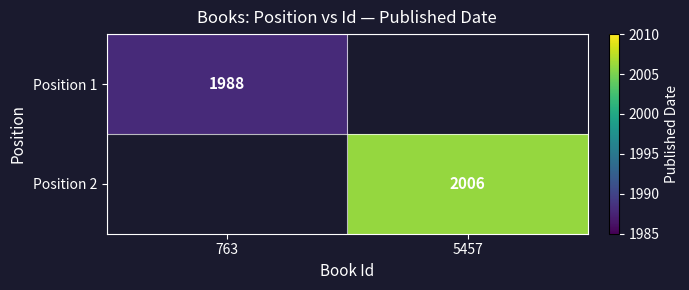

What is the maximum value shown in the chart?

2006.0